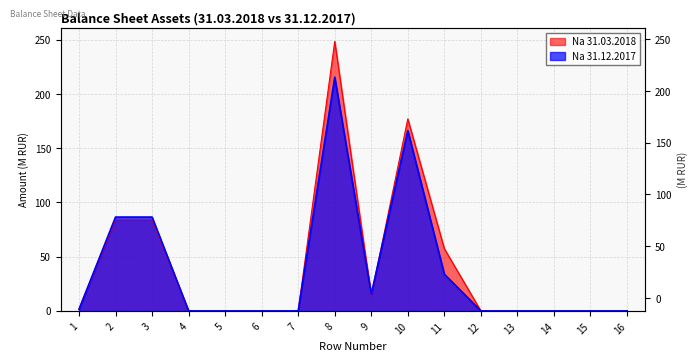

Which series ends up on top after the final intersection of Na 31.12.2017 and Na 31.03.2018?

Na 31.03.2018